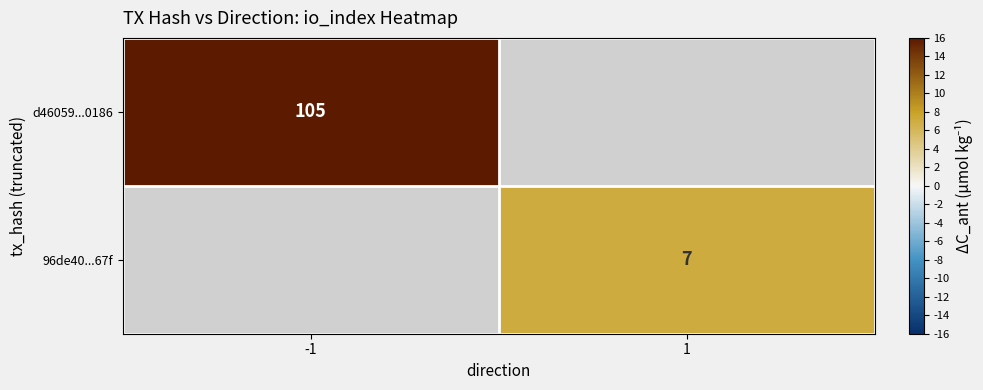

Is it true that 96de40...67f equals 11 at 1?

False